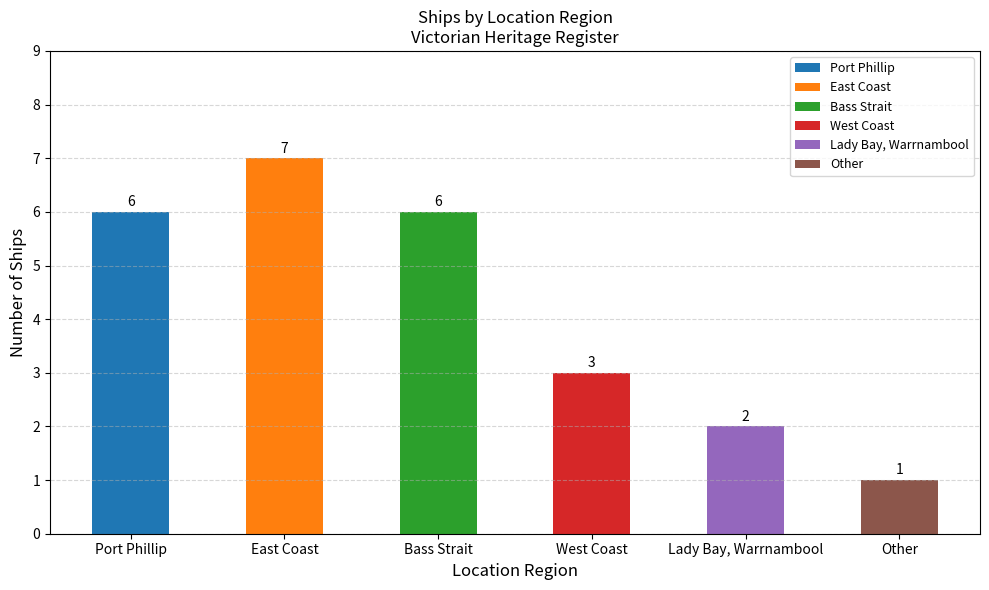

True or false: the data shows 1 at Other.

True